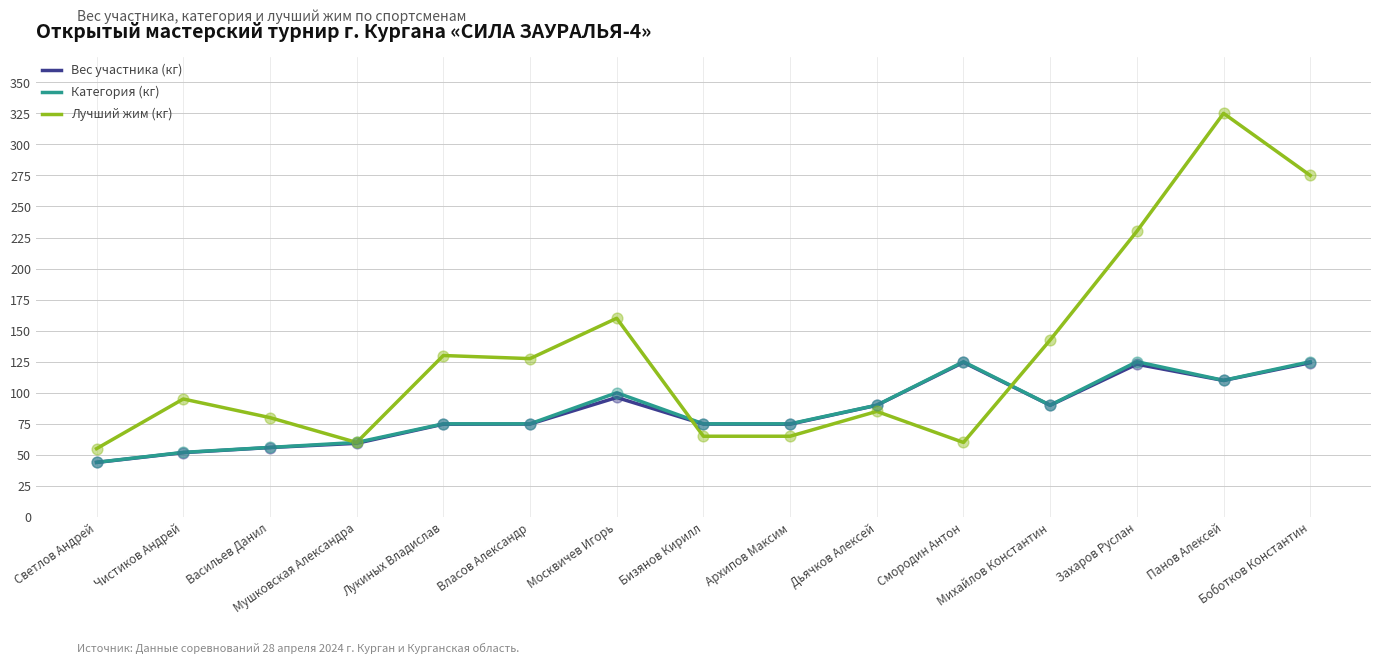

At how many categories does at least one series exceed 283?

1